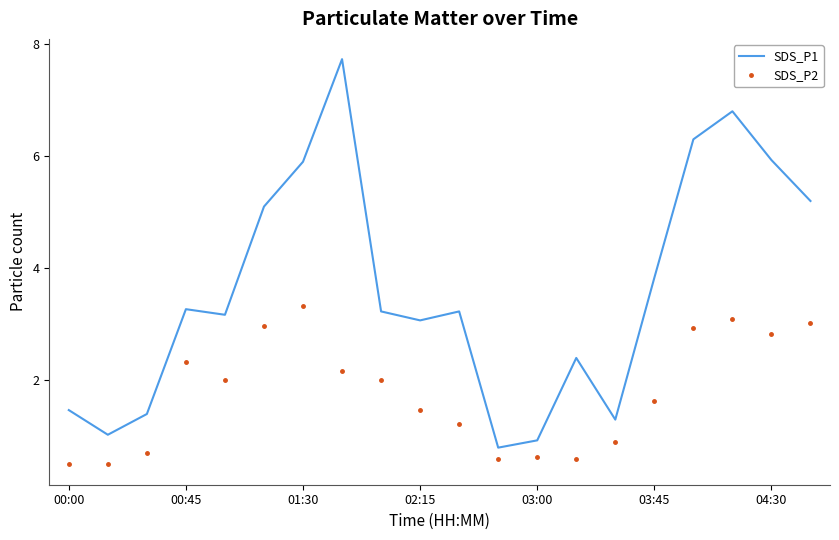

Which series has the widest spread of values?

SDS_P1